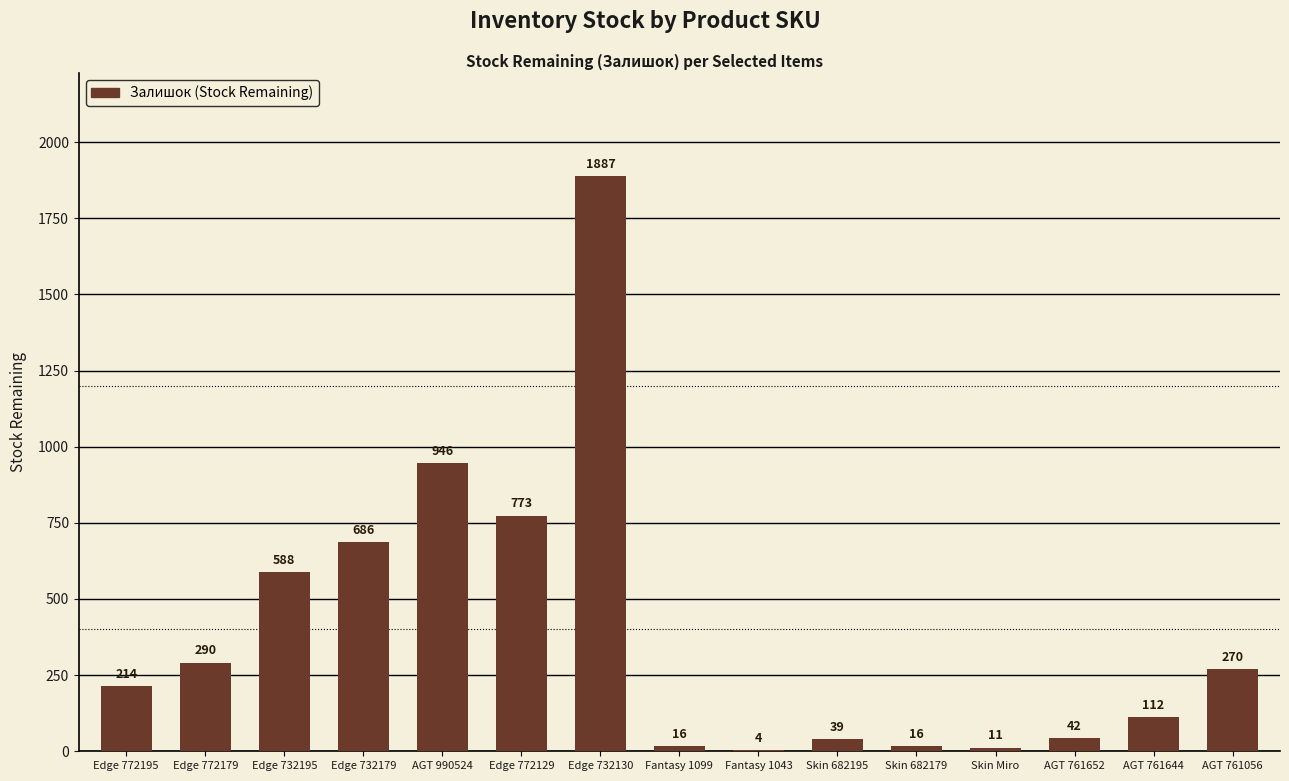

Reading left to right, what are all the values shown in this chart?

Edge 772195=214	Edge 772179=290	Edge 732195=588	Edge 732179=686	AGT 990524=946	Edge 772129=773	Edge 732130=1887	Fantasy 1099=16	Fantasy 1043=4	Skin 682195=39	Skin 682179=16	Skin Miro=11	AGT 761652=42	AGT 761644=112	AGT 761056=270